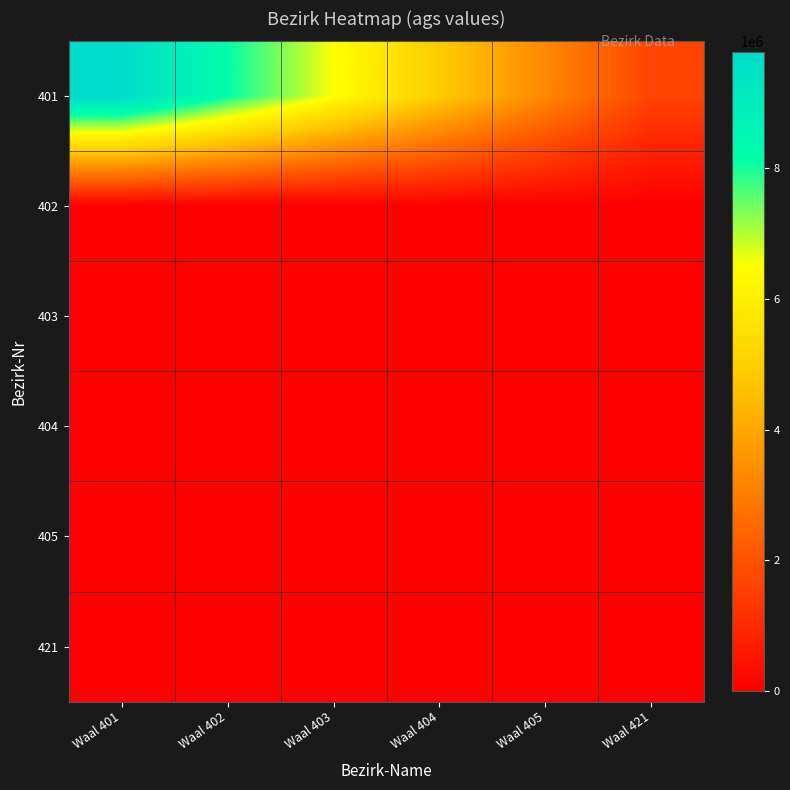

Which series changed the most between Waal 401 and Waal 402?

401